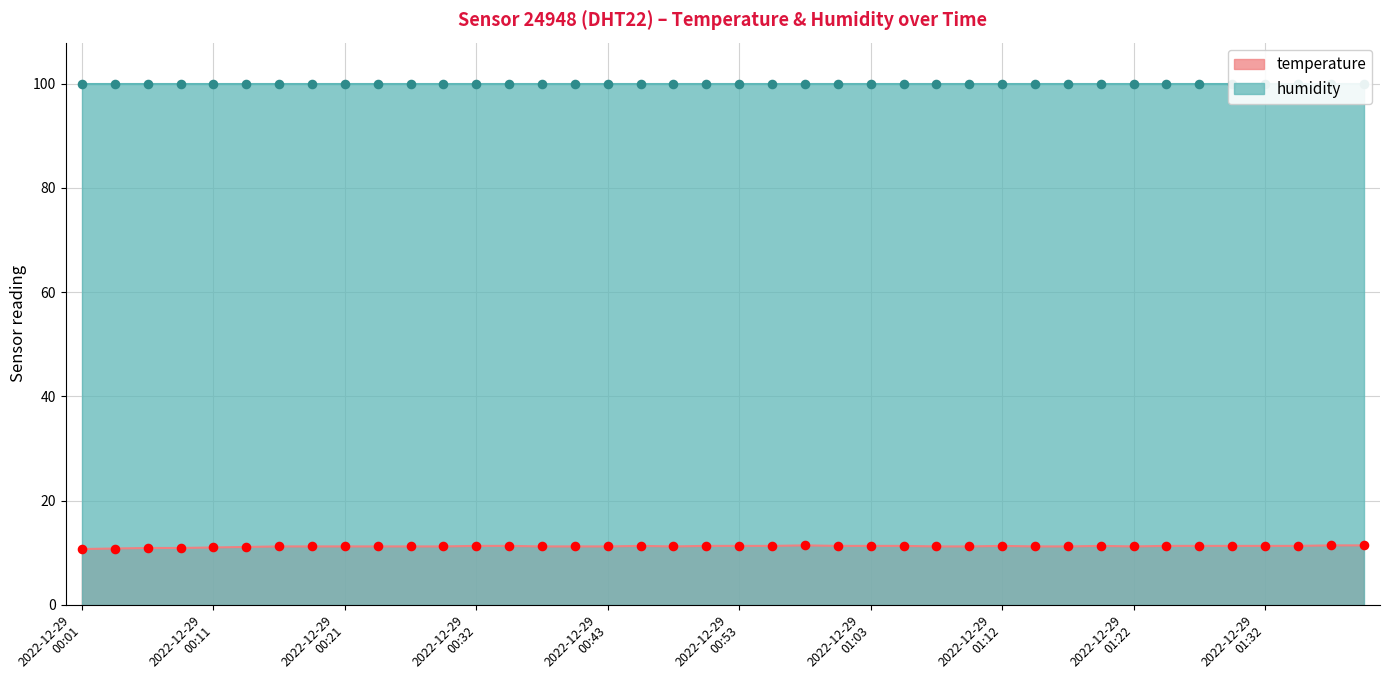

What is the change in value from 2022-12-29T00:51:02 to 2022-12-29T01:39:39?

+0.1